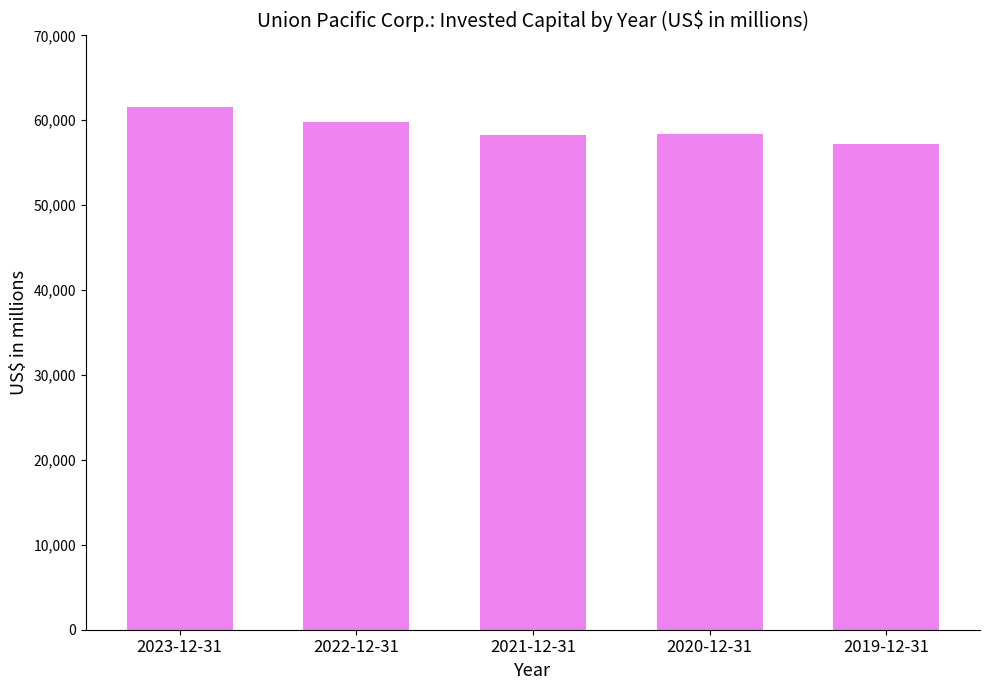

What is the difference between the values at 2020-12-31 and 2023-12-31?

3184